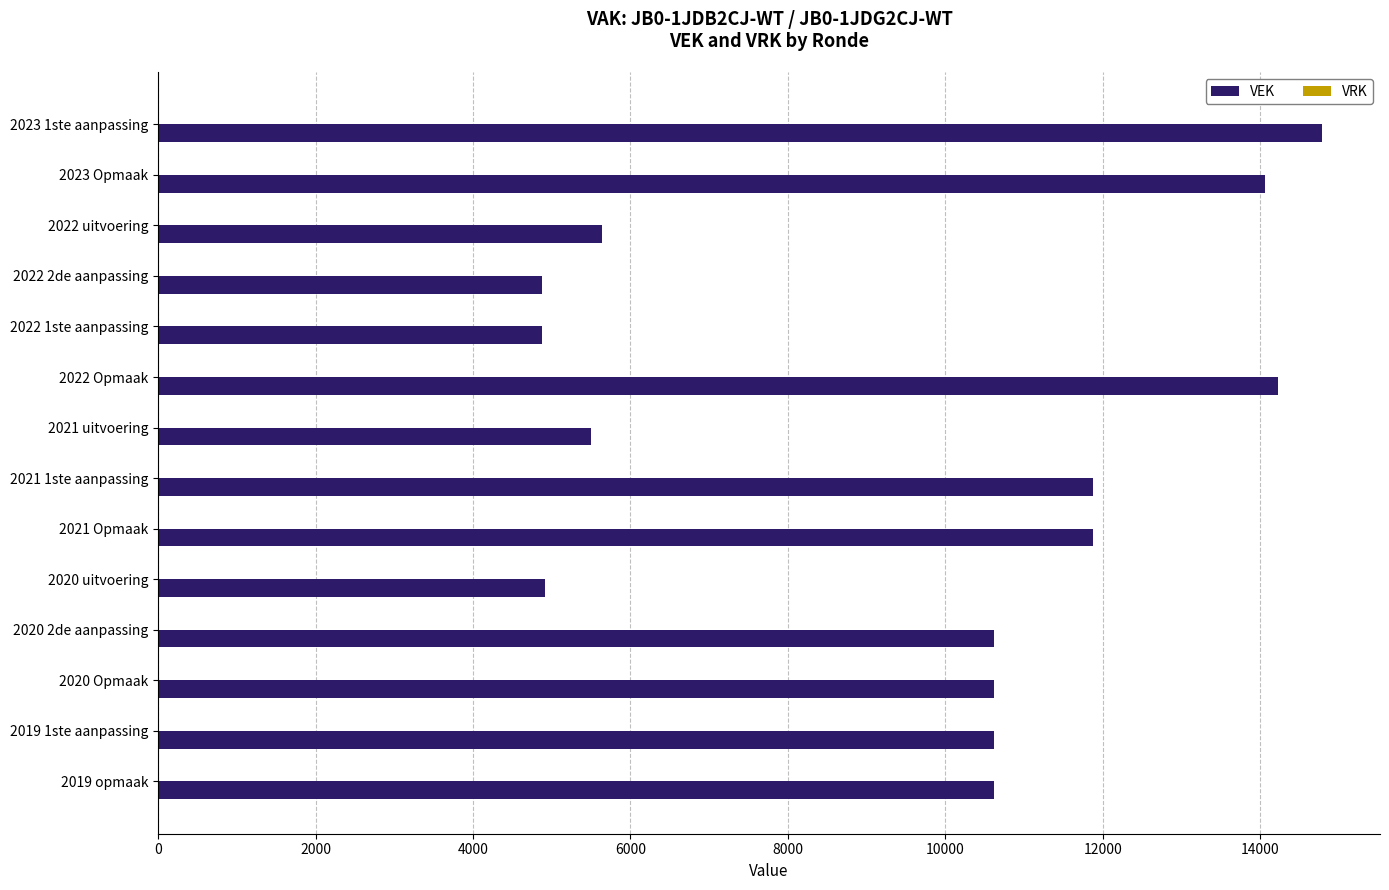

How many distinct data groups are displayed?

1